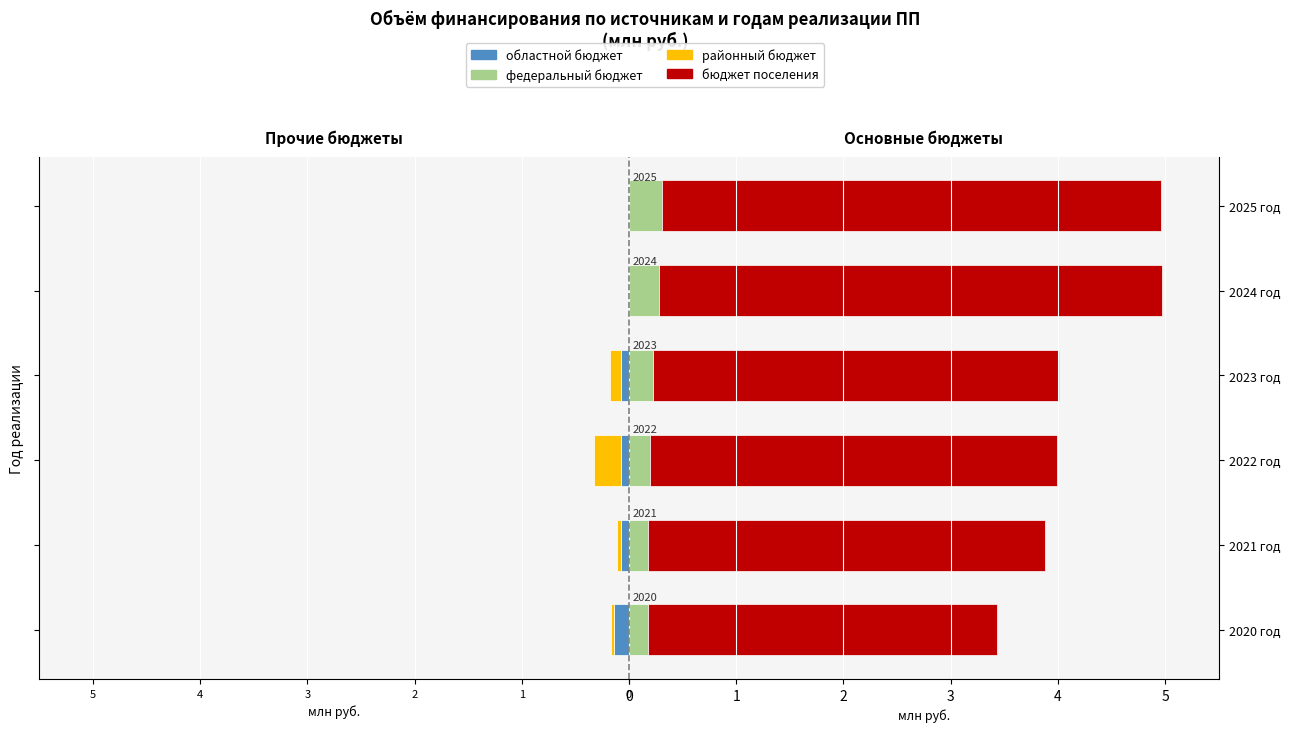

What is the lowest value of the федеральный бюджет series?

0.2